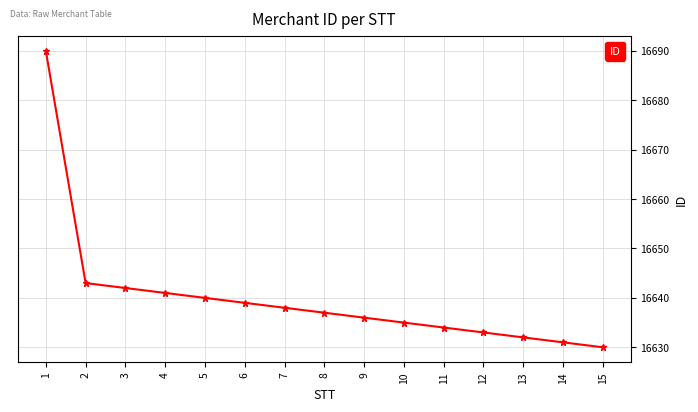

How many series are shown in this chart?

1